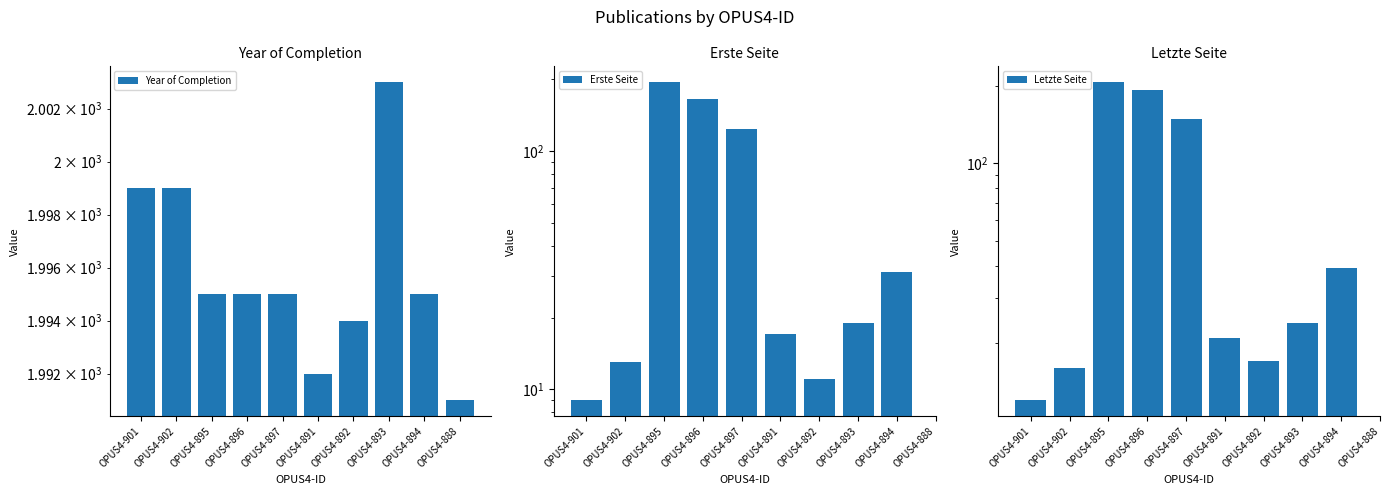

What is the label of the 1st bar from the right?

OPUS4-888